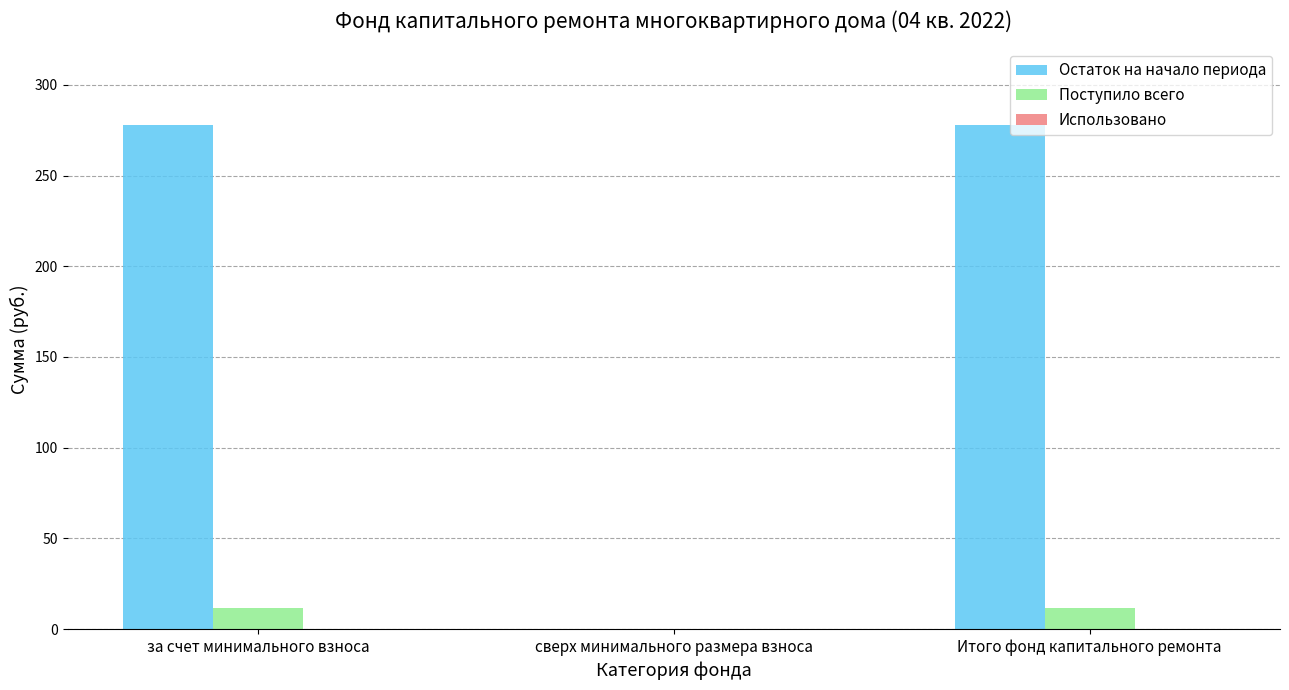

How many distinct data groups are displayed?

2